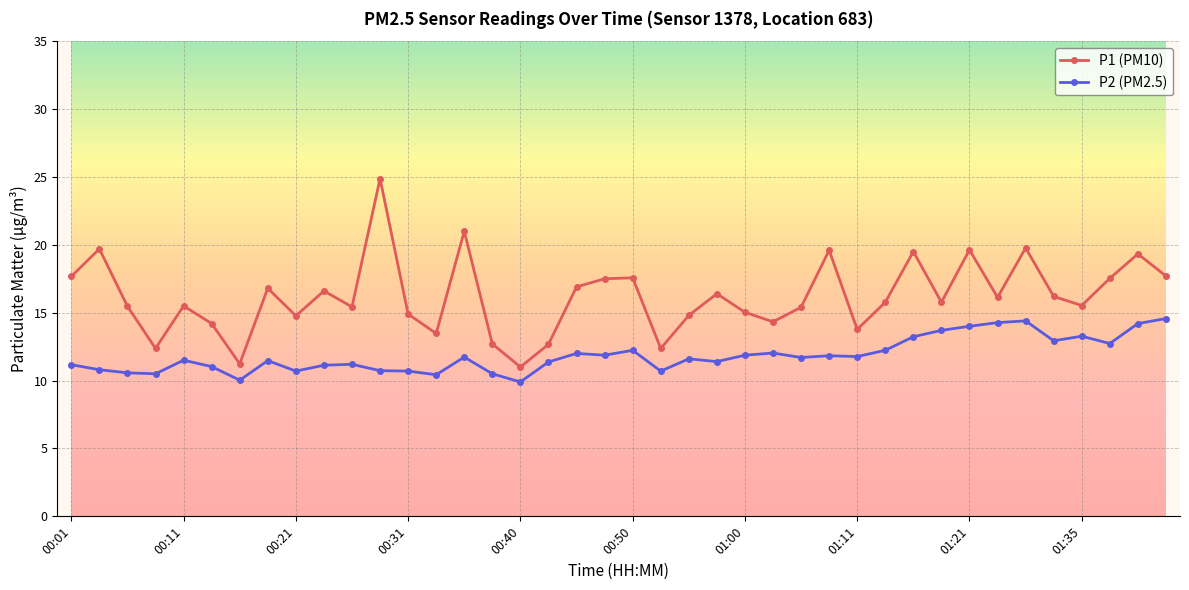

How many series are shown in this chart?

2